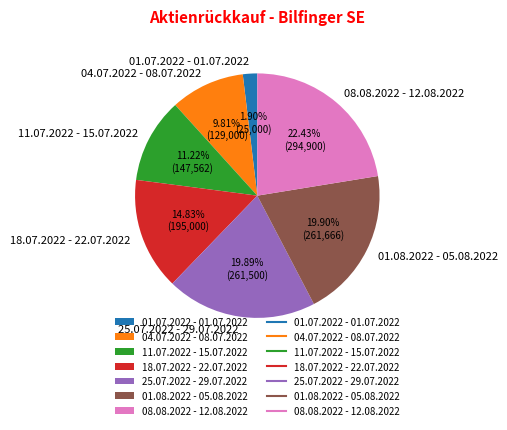

To the nearest percent, what percentage of the pie is 18.07.2022 - 22.07.2022?

15%